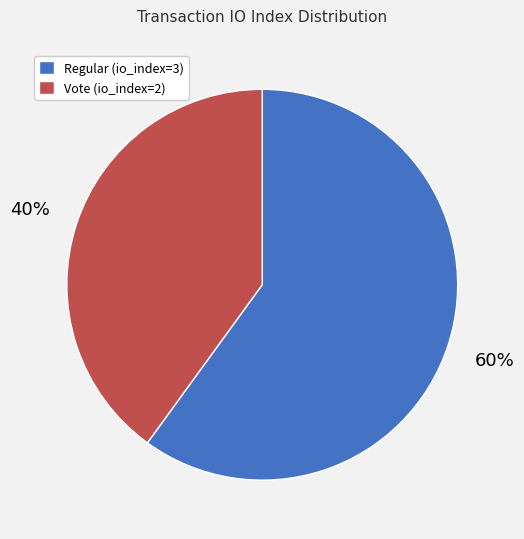

Which category has the smallest portion of the pie?

Vote (io_index=2)